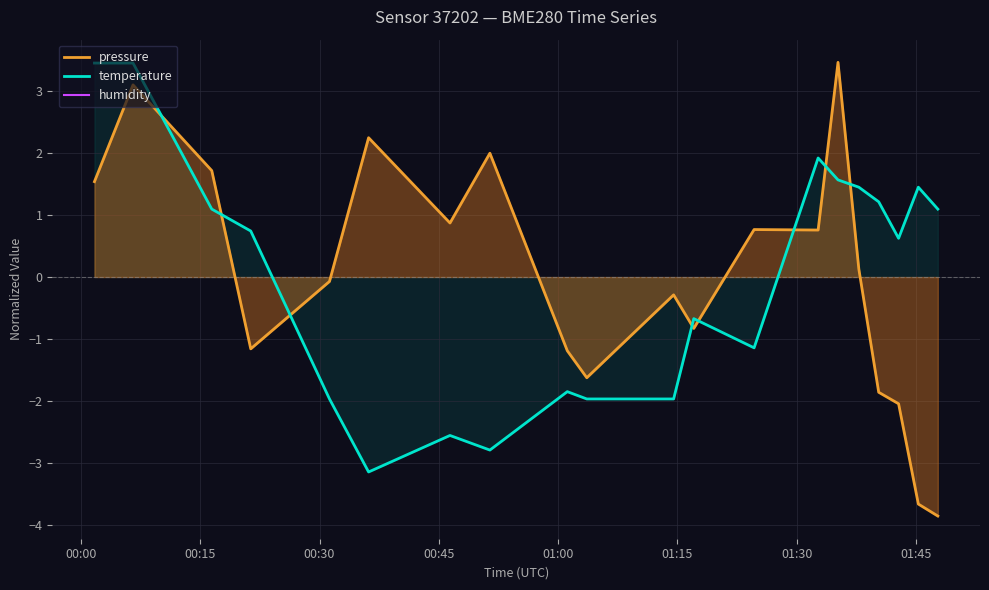

Which series has the widest spread of values?

pressure